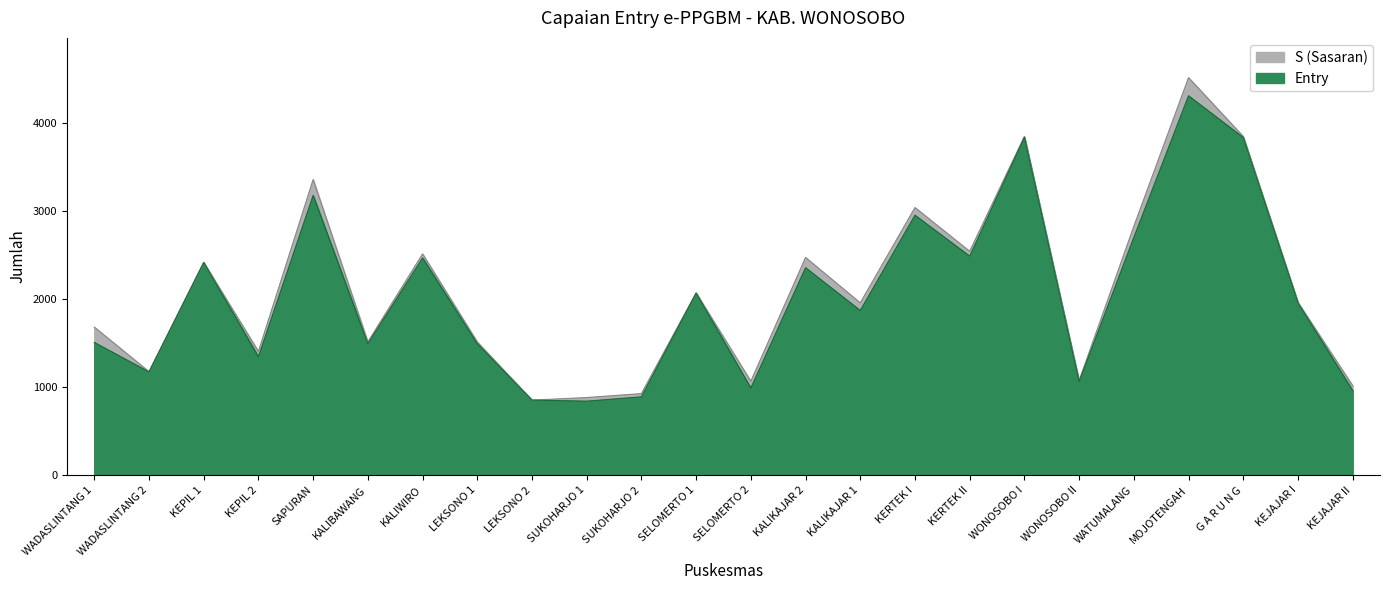

Count the number of categories in the chart.

24